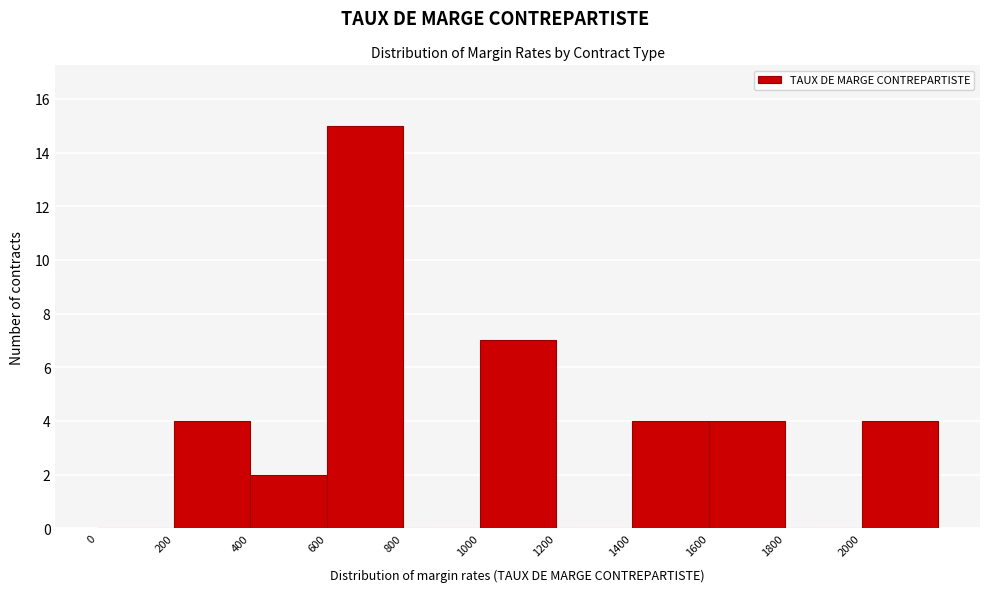

Reading left to right, transcribe this chart: for each bar, give the range it covers on the x-axis and its height. The values are not printed on the chart, so give them approximately, as read against the axis.

0 to 200: 0
200 to 400: 4
400 to 600: 2
600 to 800: 15
800 to 1000: 0
1000 to 1200: 7
1200 to 1400: 0
1400 to 1600: 4
1600 to 1800: 4
1800 to 2000: 0
2000 to 2200: 4